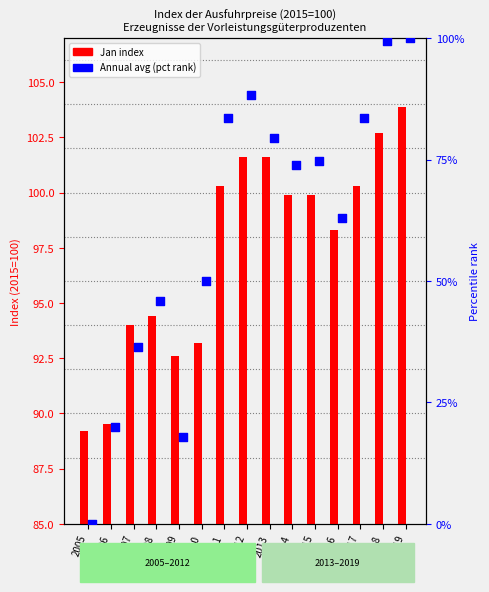

What is the total value across all series at 2012?

190.0